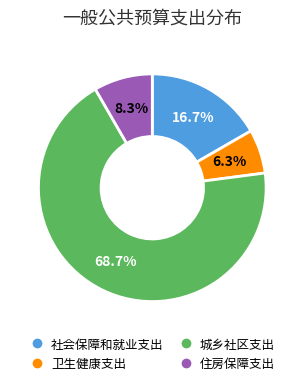

How many slices are in this pie chart?

4